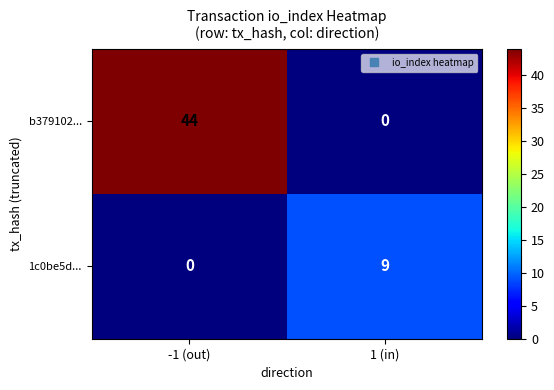

At which label does b379102... reach its minimum?

1 (in)